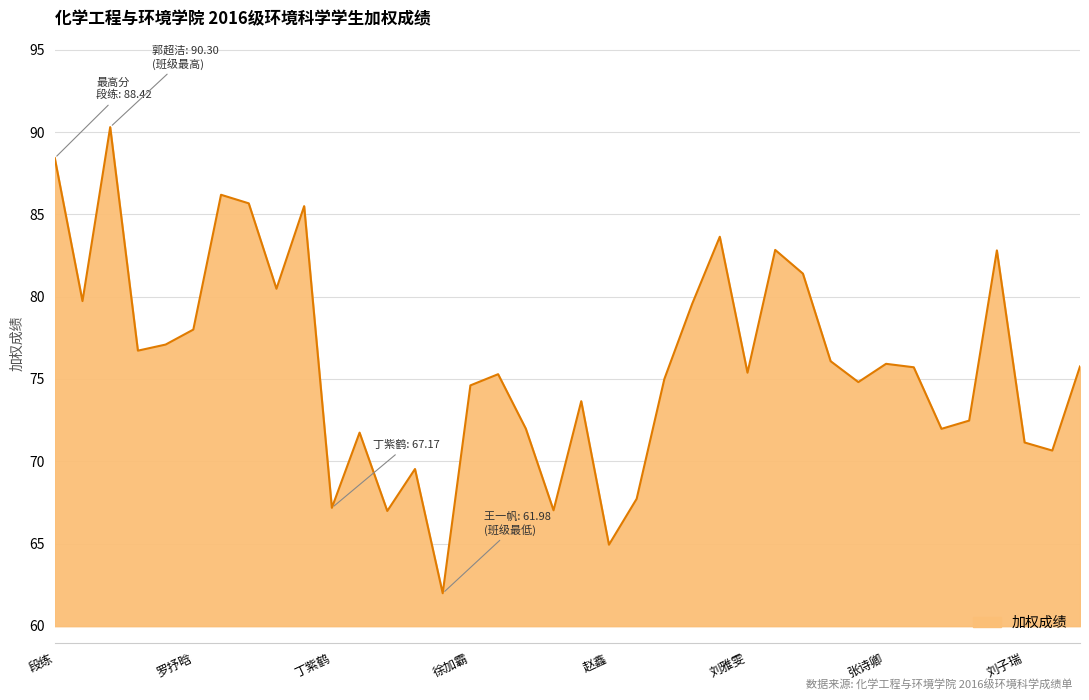

What is the minimum value shown in the chart?

62.0